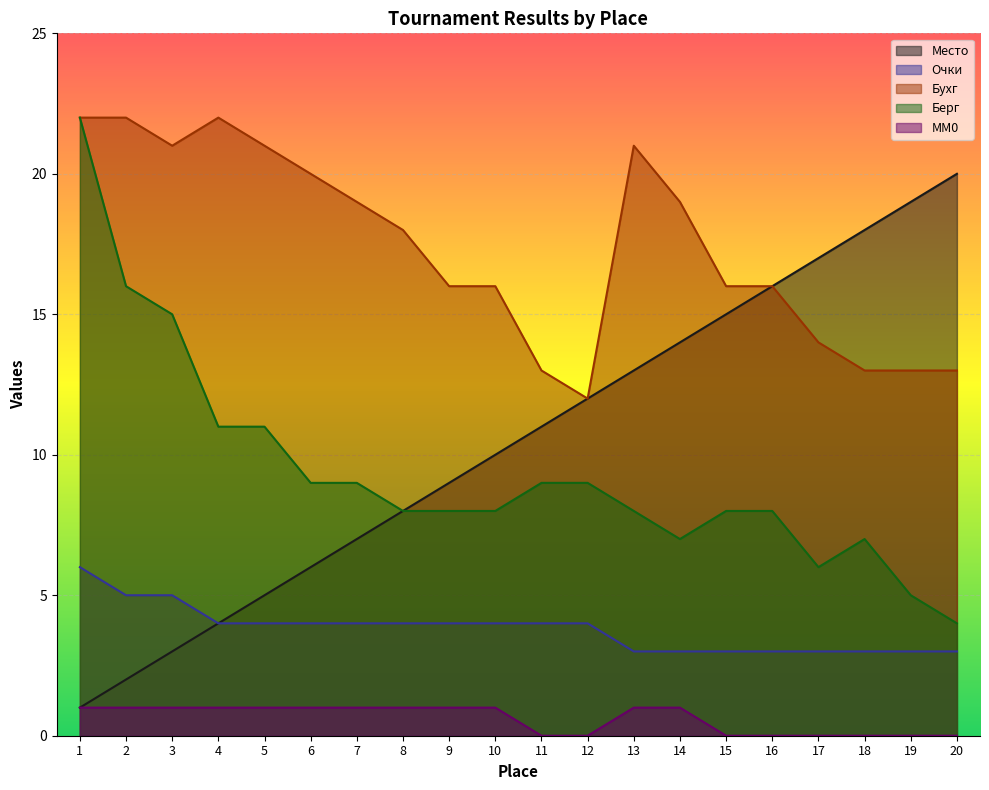

How many lines are shown in the chart?

5